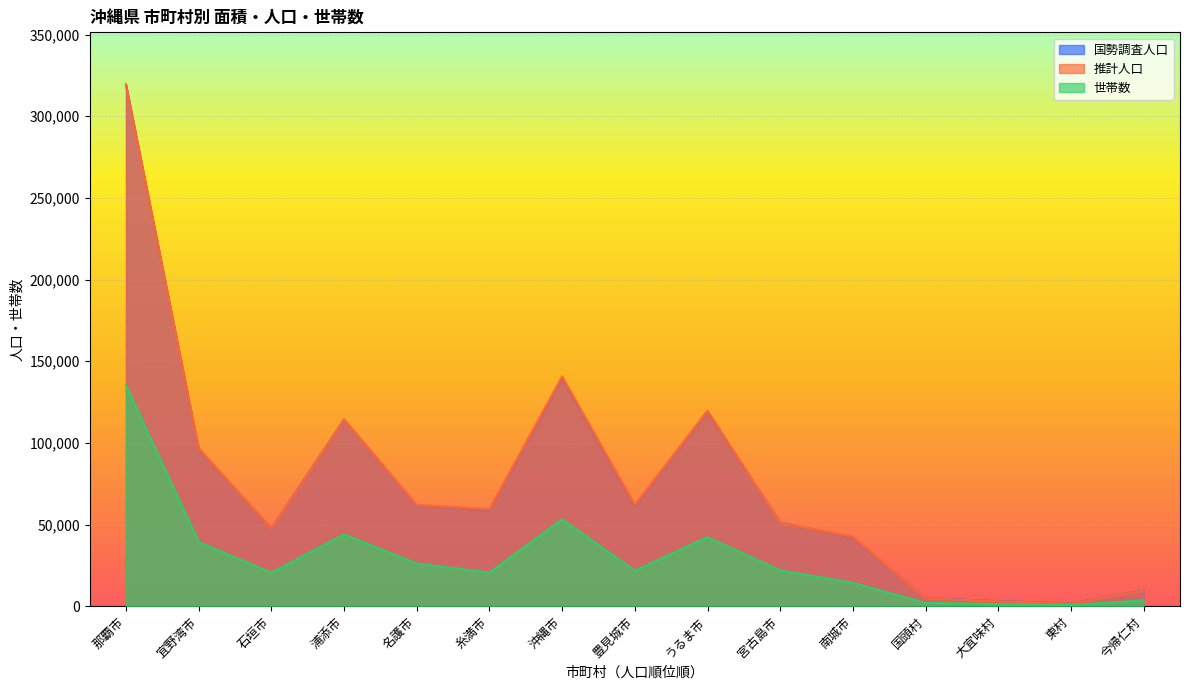

Rank the series at 大宜味村 from highest to lowest value.

国勢調査人口, 推計人口, 世帯数